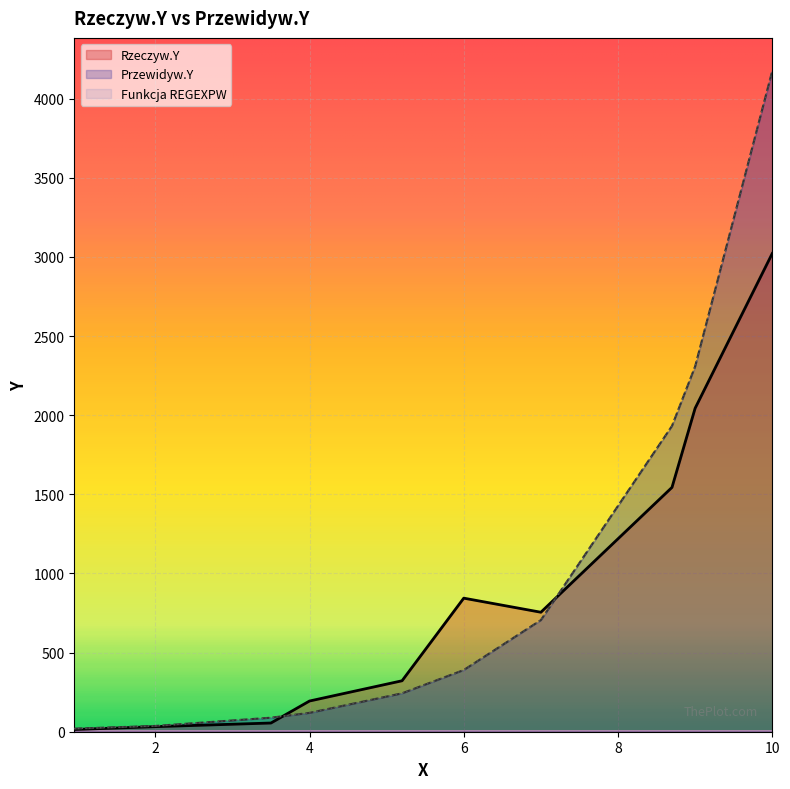

What is the label of the 3rd point from the left?

3.5